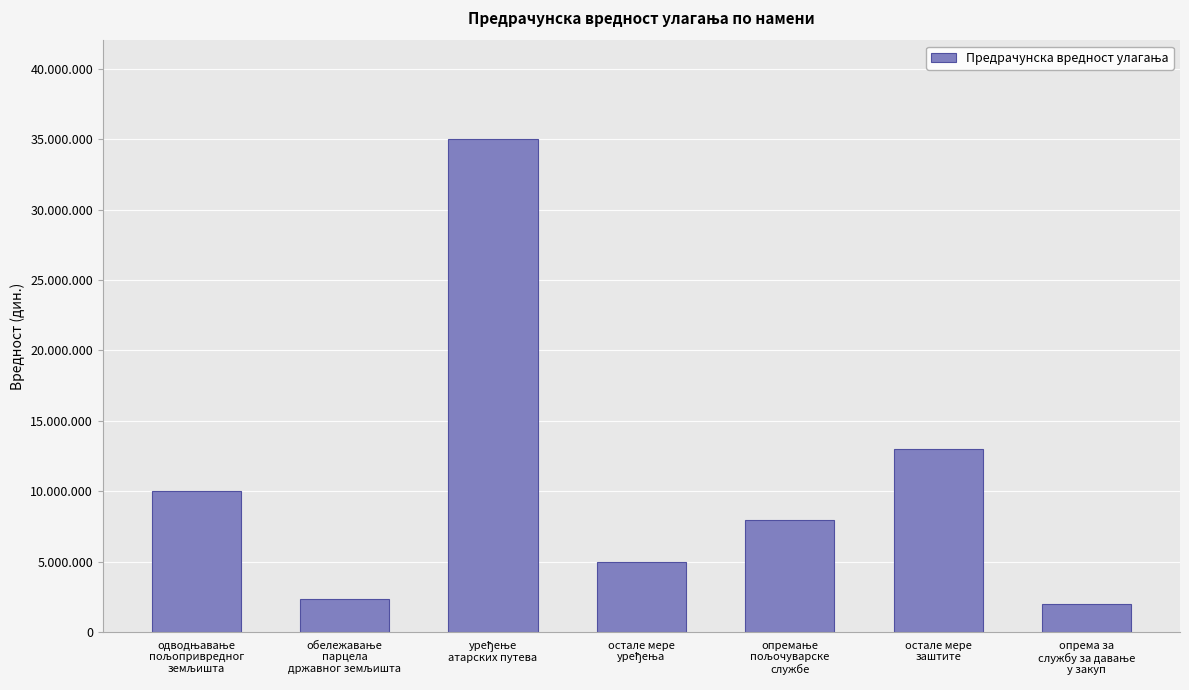

Rank the categories by value from highest to lowest.

уређење
атарских путева, остале мере
заштите, одводњавање
пољопривредног
земљишта, опремање
пољочуварске
службе, остале мере
уређења, обележавање
парцела
државног земљишта, опрема за
службу за давање
у закуп